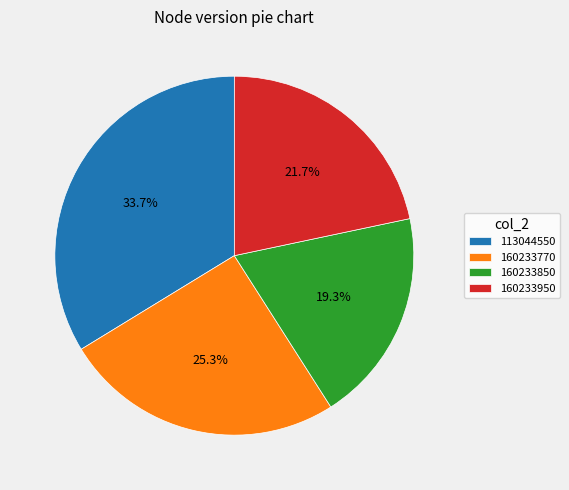

True or false: 160233950 accounts for 22% of the total.

True